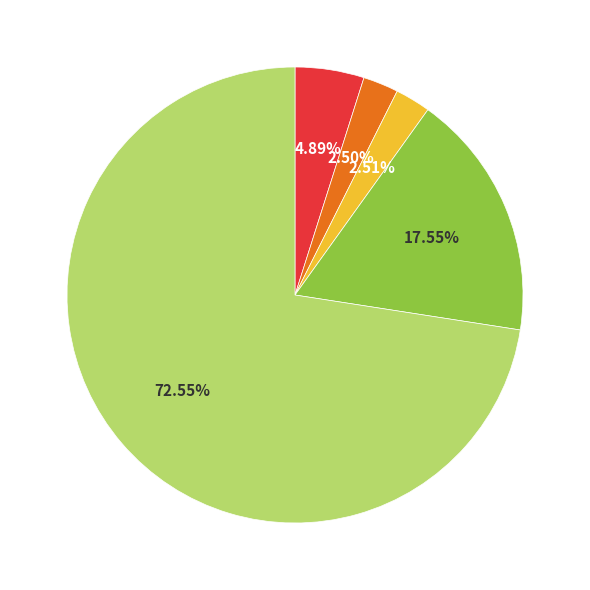

How many segments does this pie chart have?

5